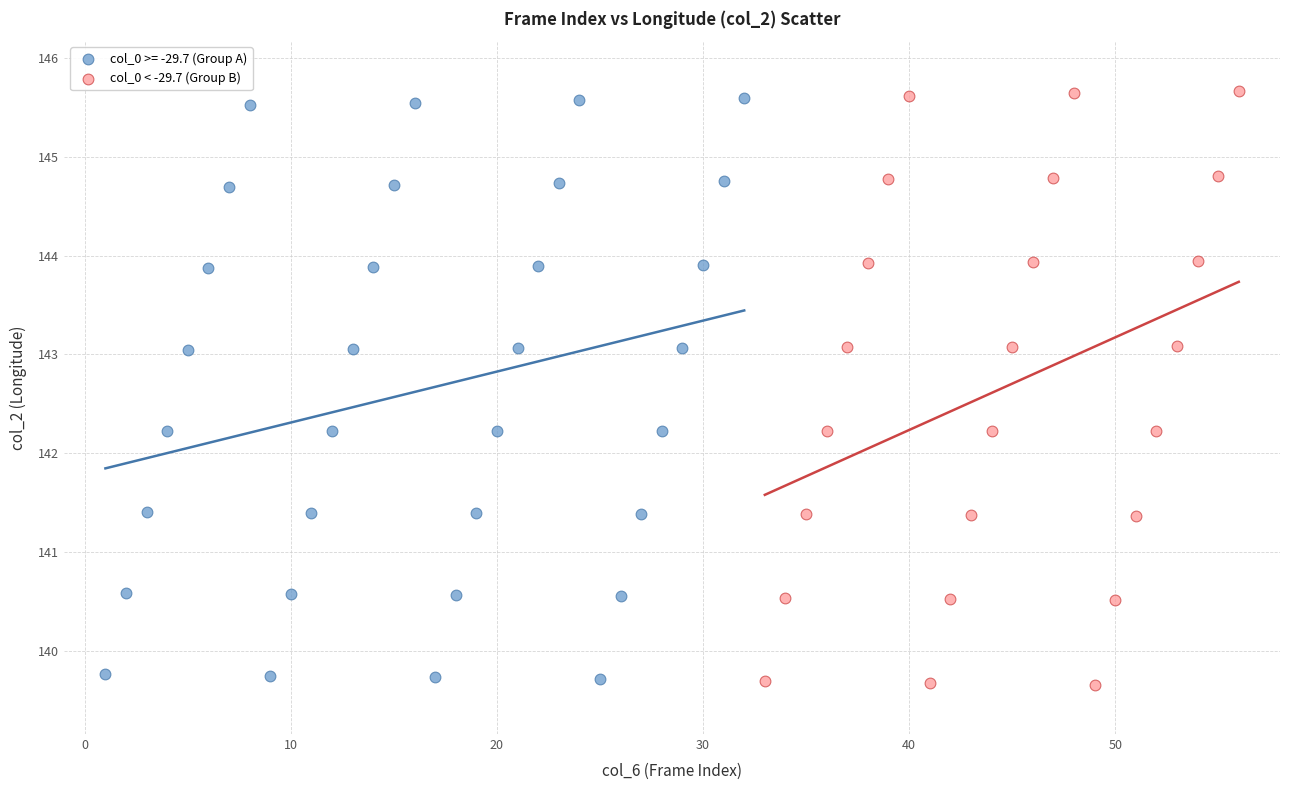

Which series has the widest spread of Y values?

col_0 < -29.7 (Group B)